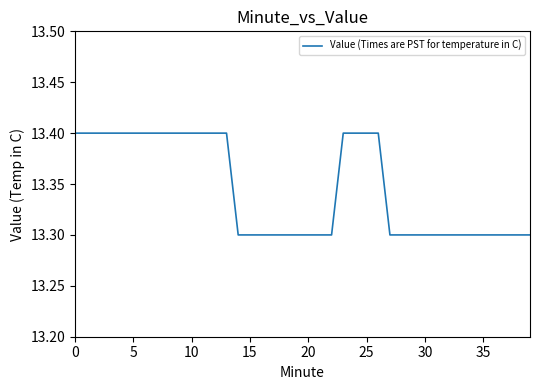

What is the maximum value shown in the chart?

13.4